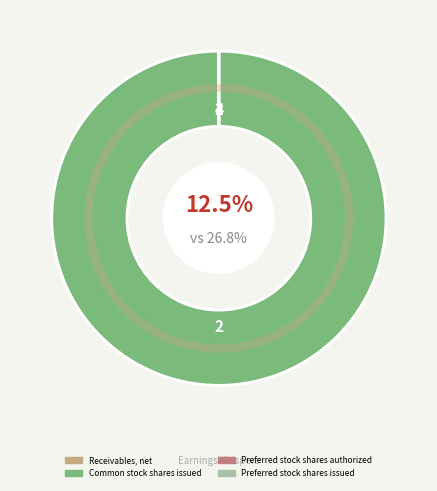

How many segments does this pie chart have?

4